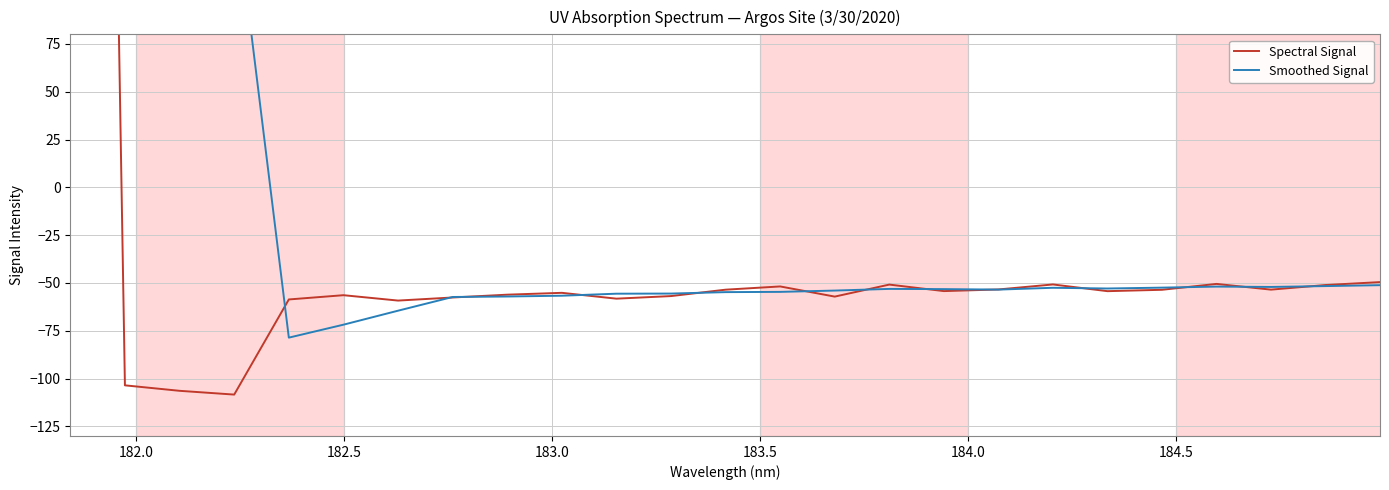

True or false: Spectral Signal and Smoothed Signal cross at least once.

True